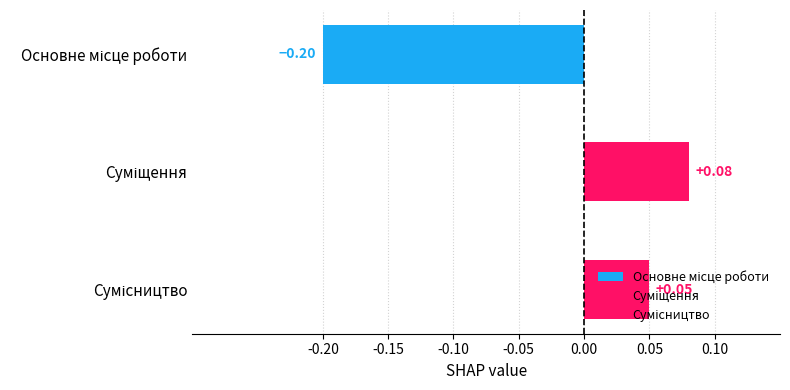

Are the bars grouped side by side (vs. stacked)?

No